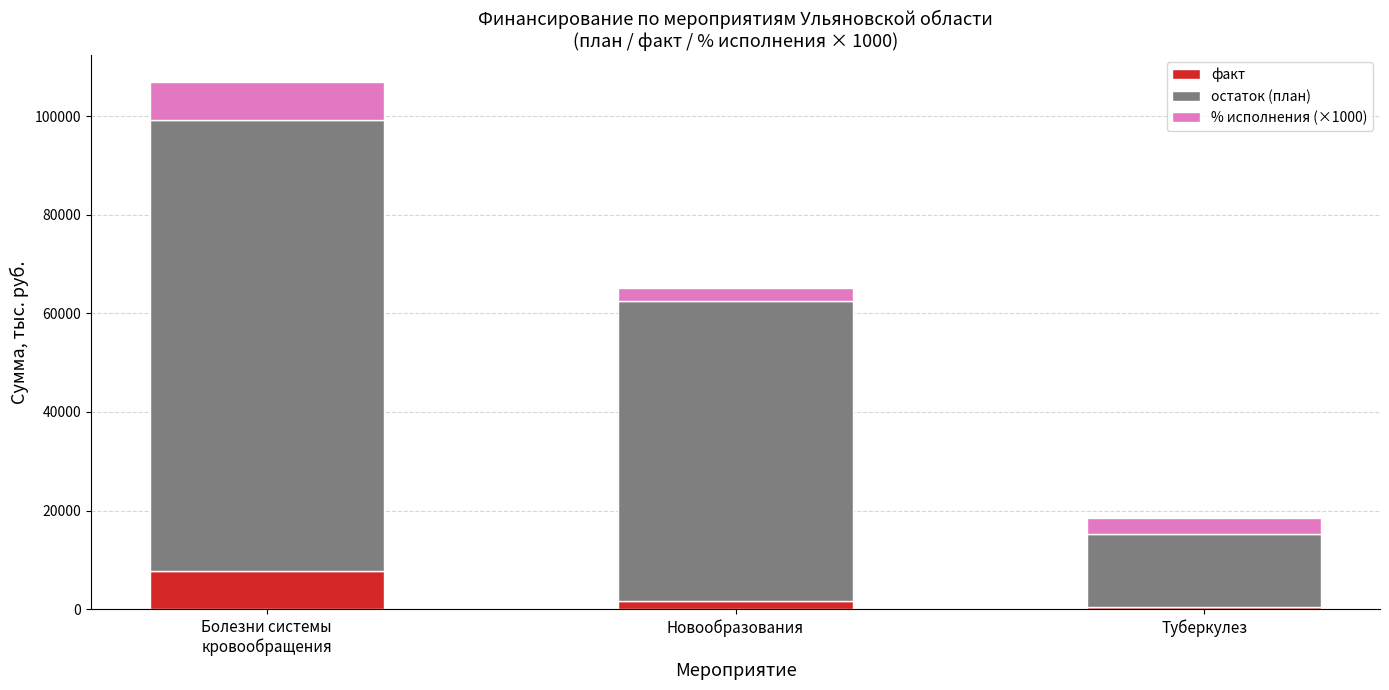

What is the maximum value for факт?

7812.1